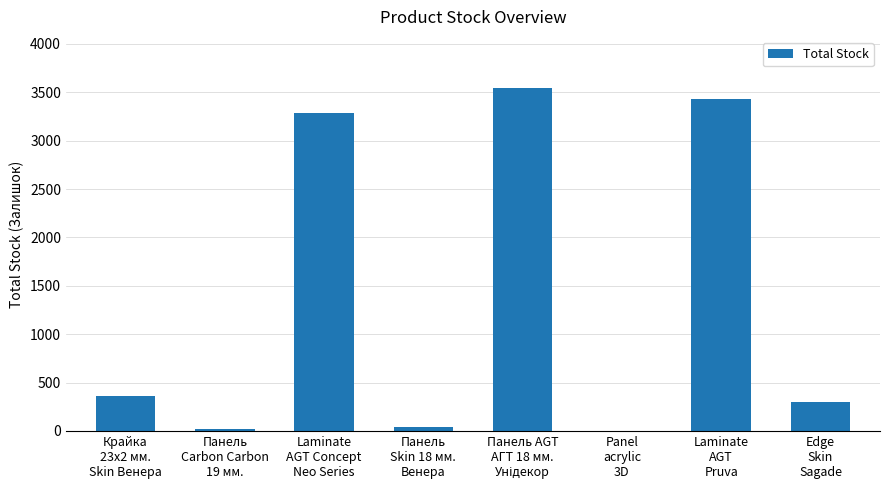

Between Laminate
AGT
Pruva and Панель
Skin 18 мм.
Венера, which is larger?

Laminate
AGT
Pruva